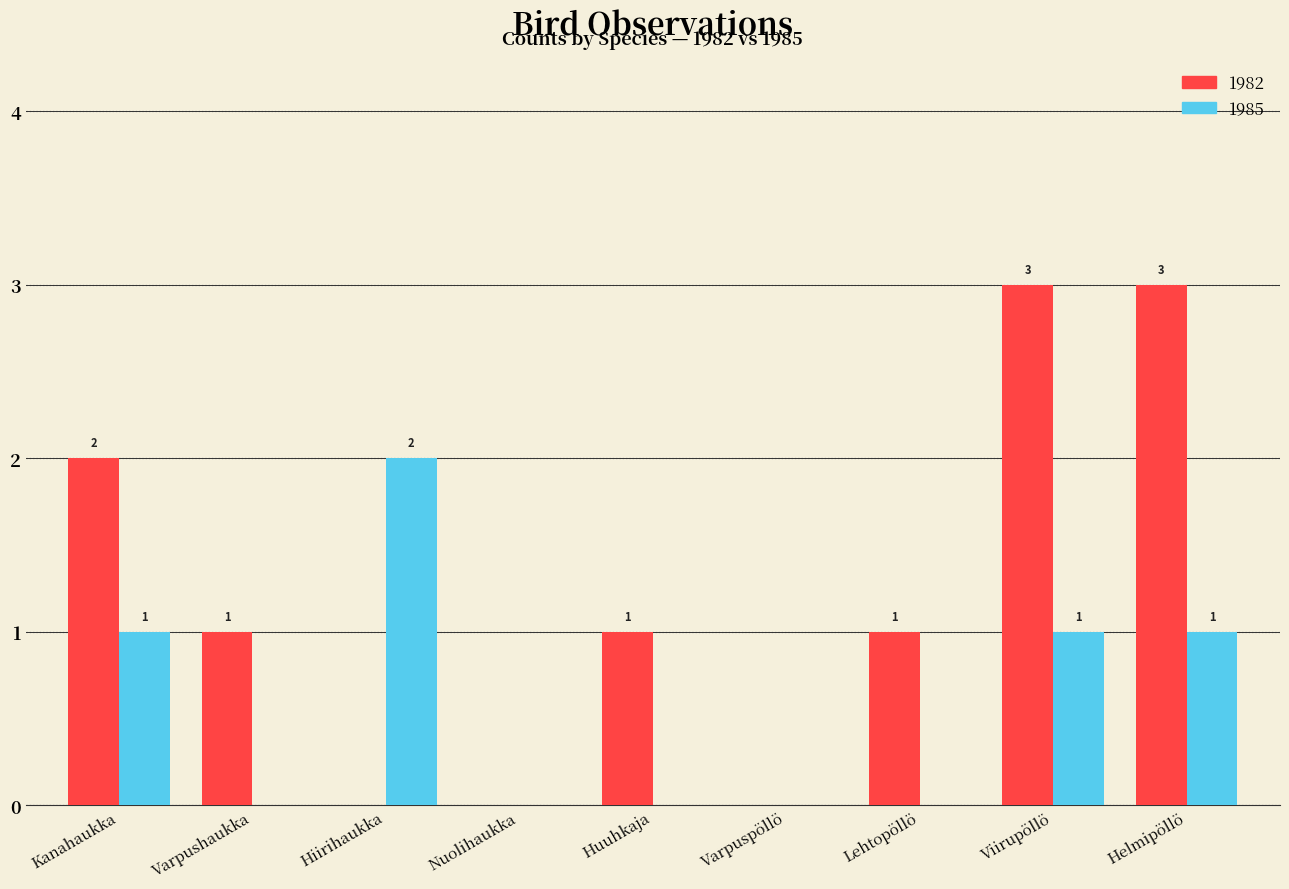

Reading left to right, extract all data points from this chart.

1982: 2	1	0	0	1	0	1	3	3
1985: 1	0	2	0	0	0	0	1	1